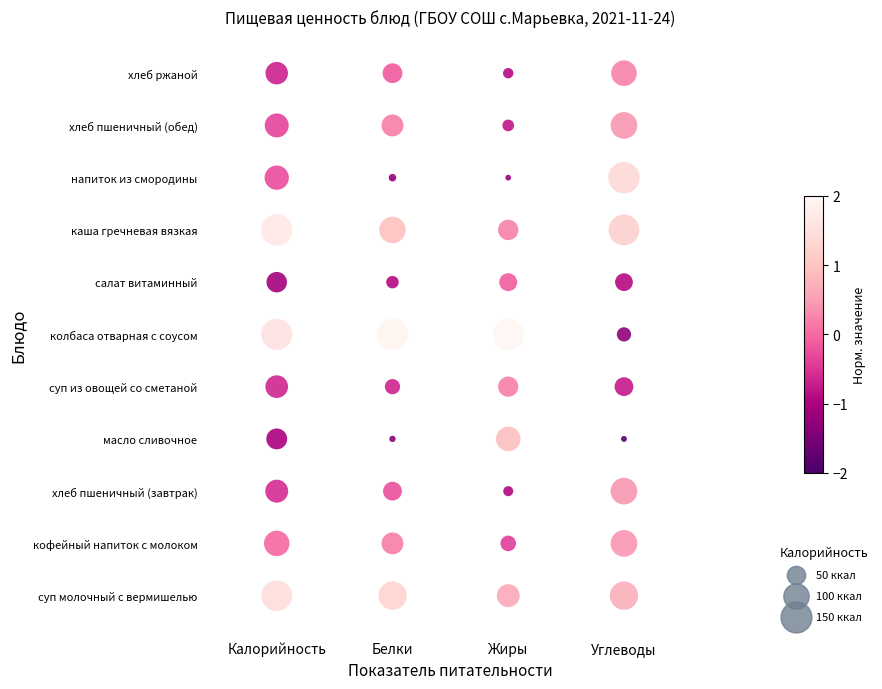

True or false: Калорийность has a value of 9 at Калорийность.

False